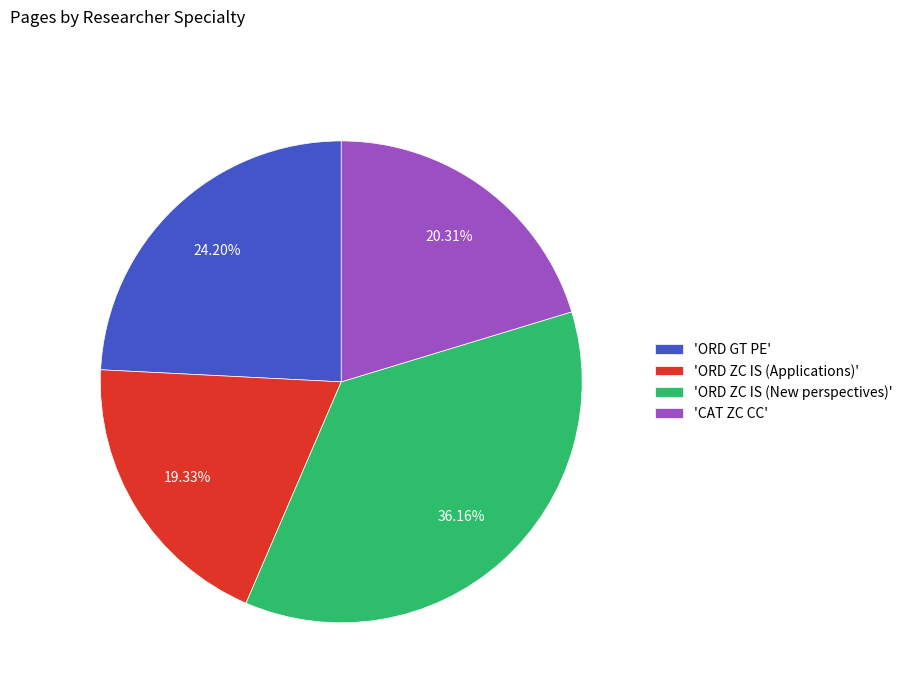

What is the ratio of the value at 'CAT ZC CC' to the value at 'ORD ZC IS (Applications)'?

1.1